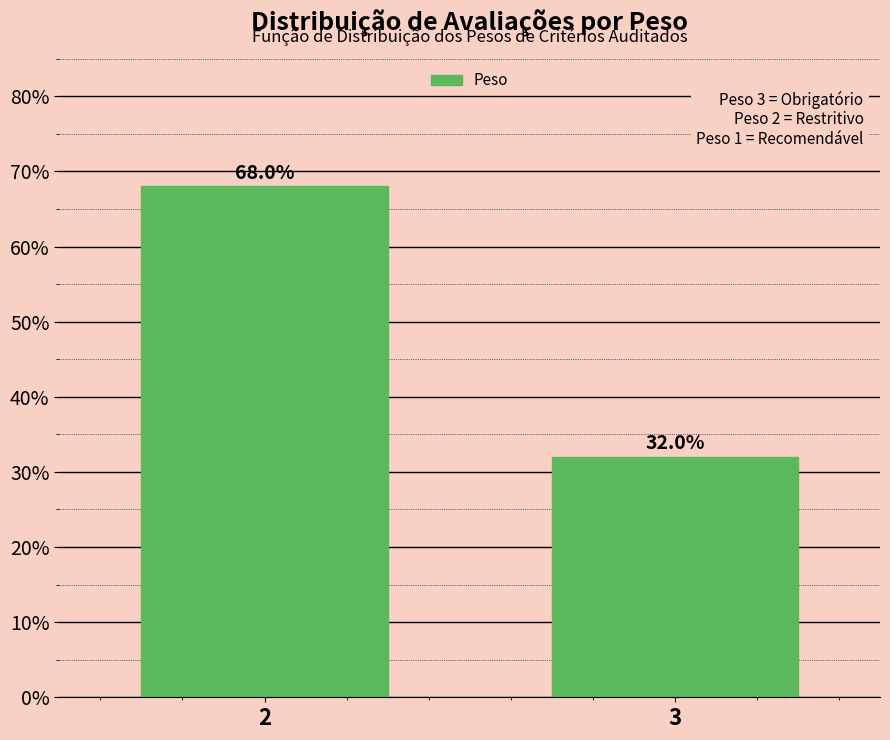

Reading right to left, transcribe all the data shown in this chart.

3=32	2=68